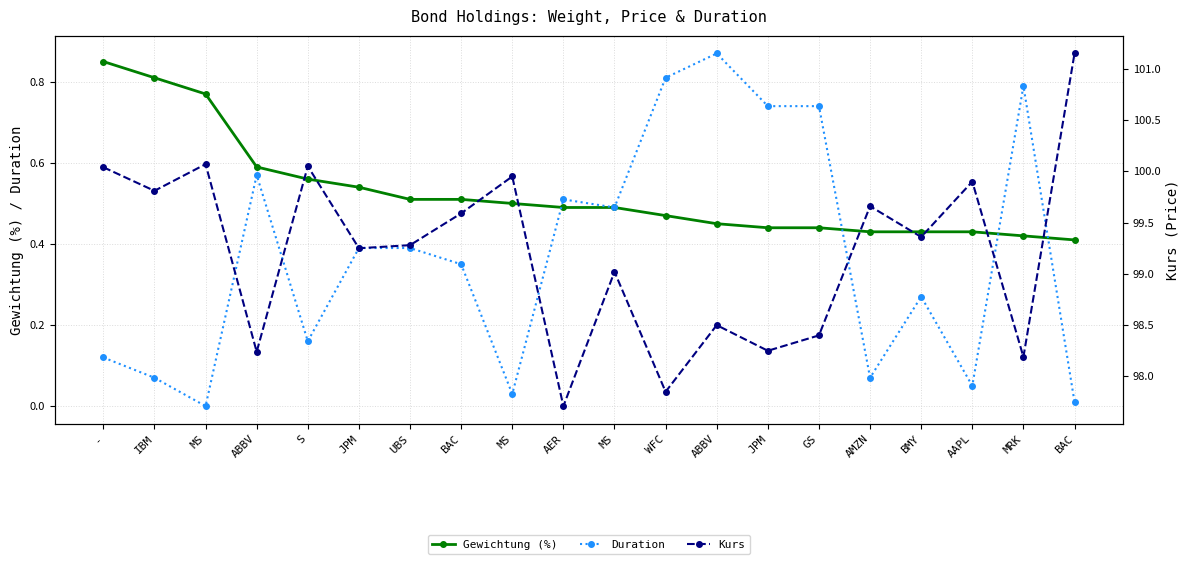

Read the Duration value at GS.

0.7